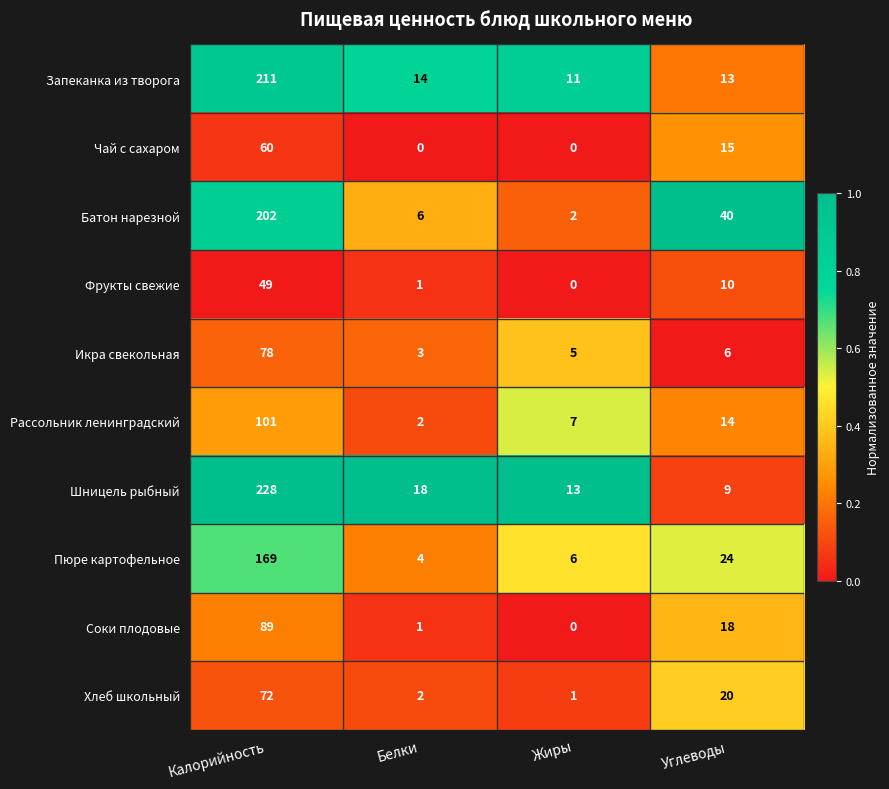

What is the maximum value shown in the chart?

228